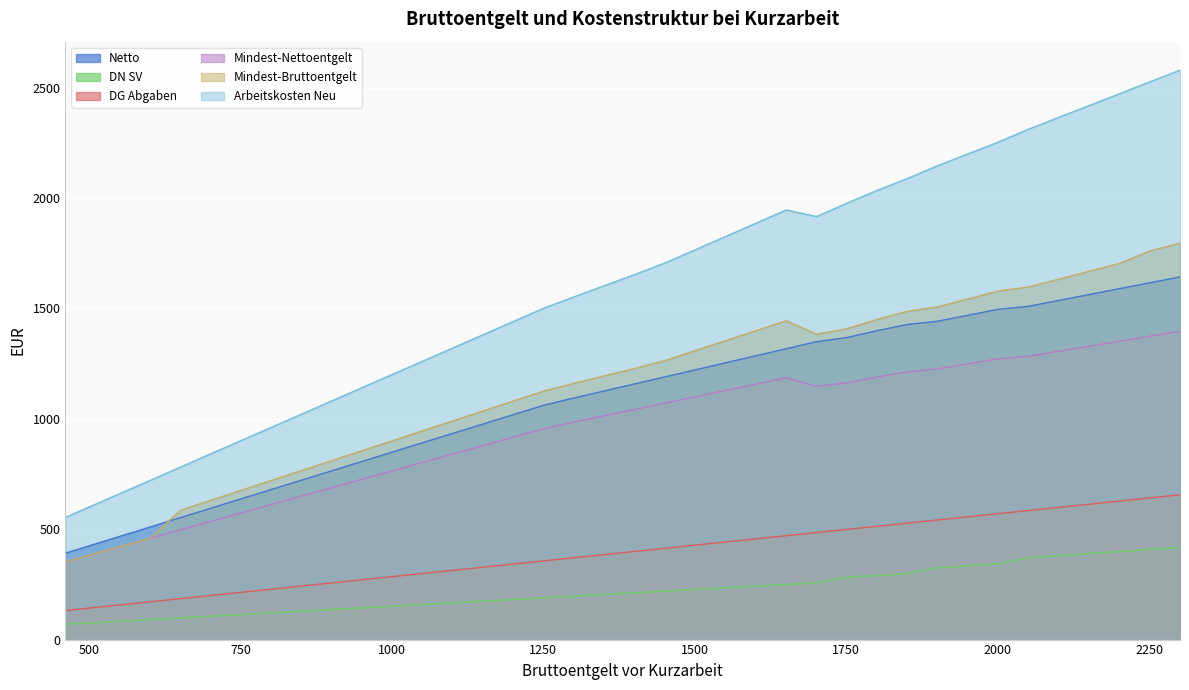

Does the chart display data point markers on the line(s)?

No